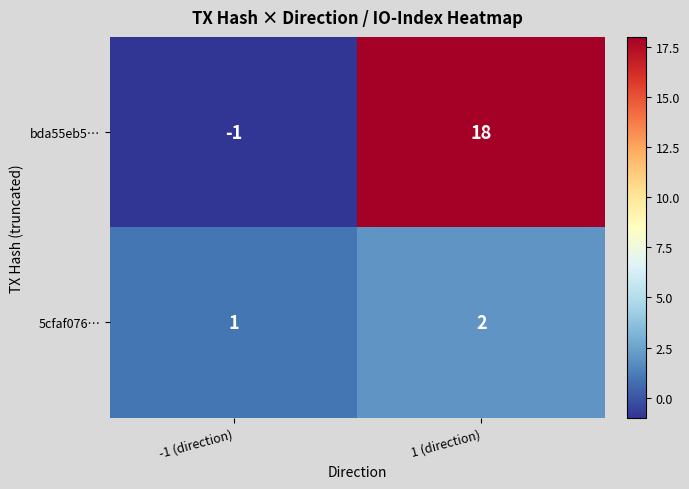

The value of bda55eb5… at -1 (direction) is -2. True or false?

False